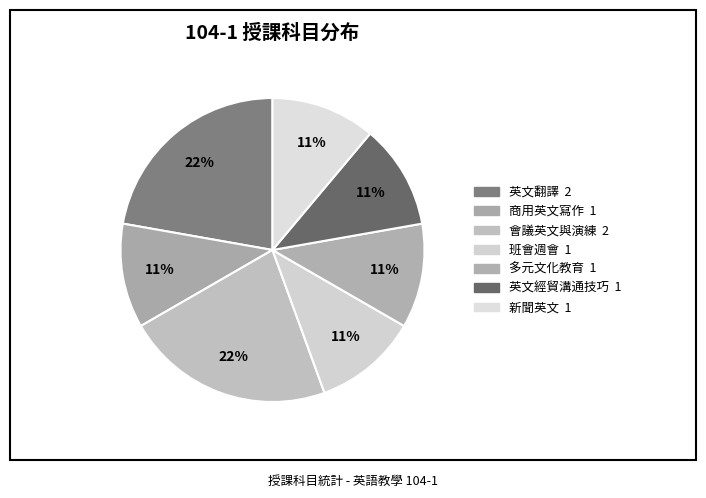

How many slices are in this pie chart?

7